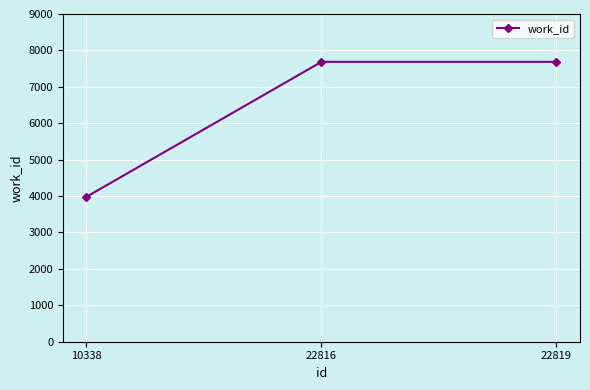

How many values are below 7686?

1